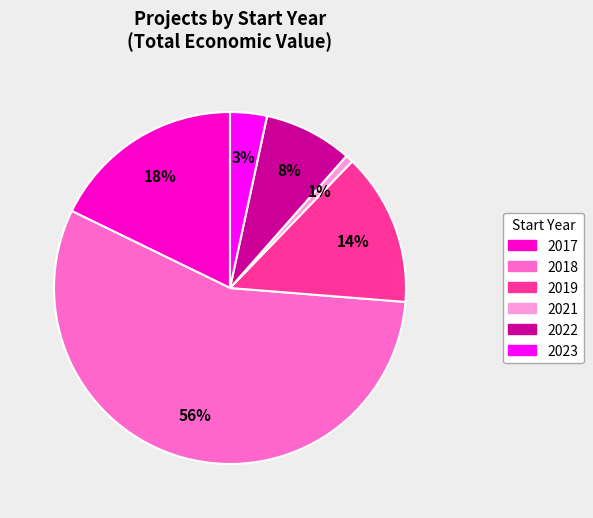

To the nearest percent, what is the difference between the largest and smallest slice percentages?

55%